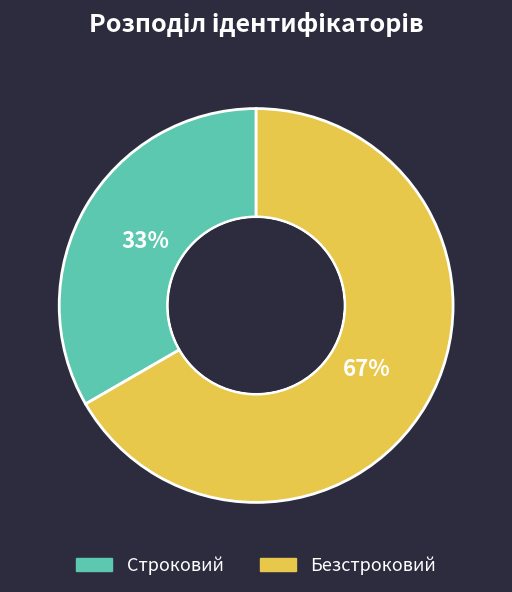

How many segments does this pie chart have?

2